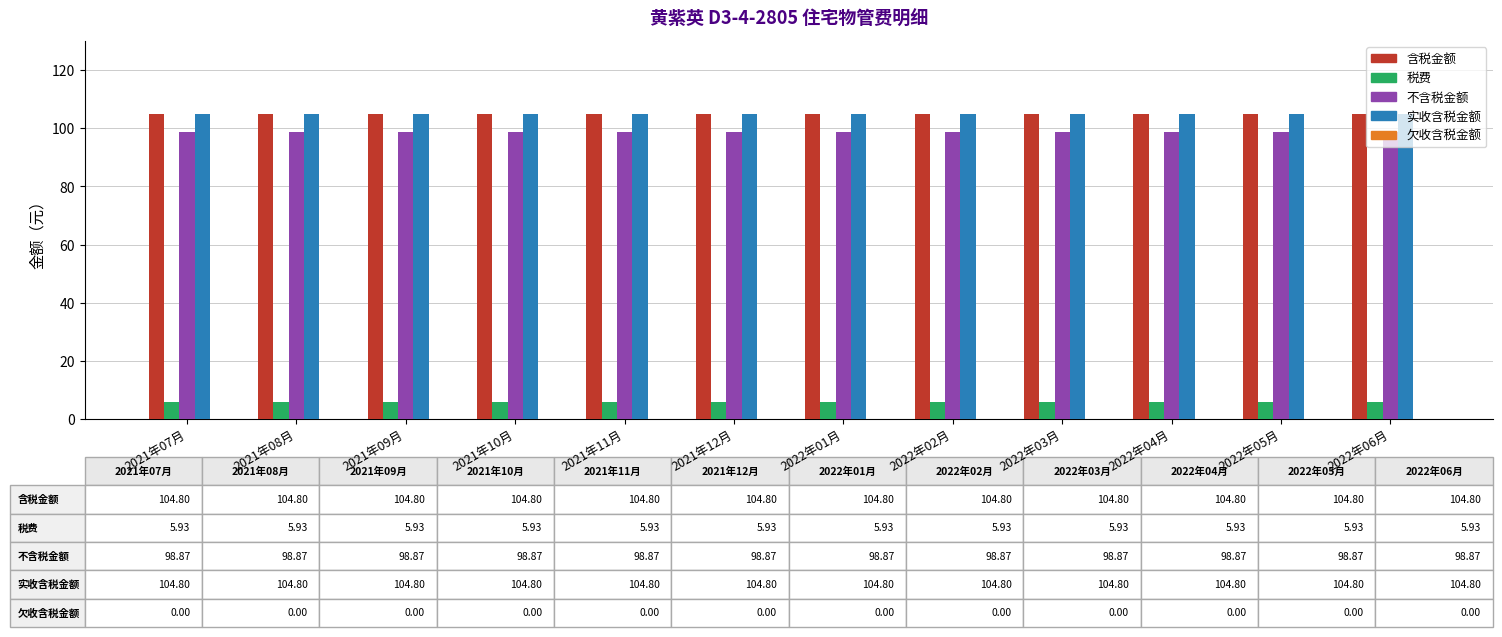

Is the value of 不含税金额 at 2022年02月 greater than the value of 含税金额 at 2022年04月?

No